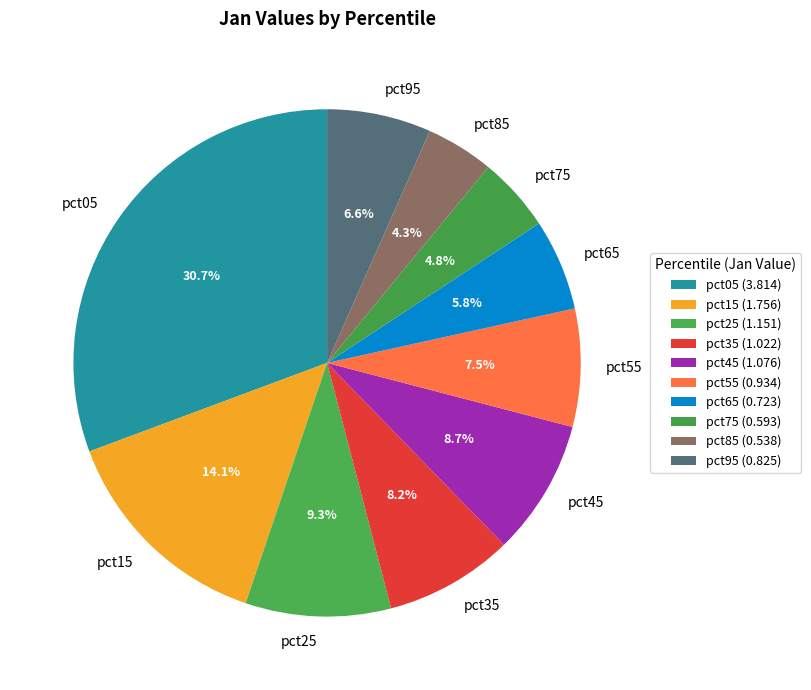

Do pct55 and pct65 together represent more than half of the pie?

No